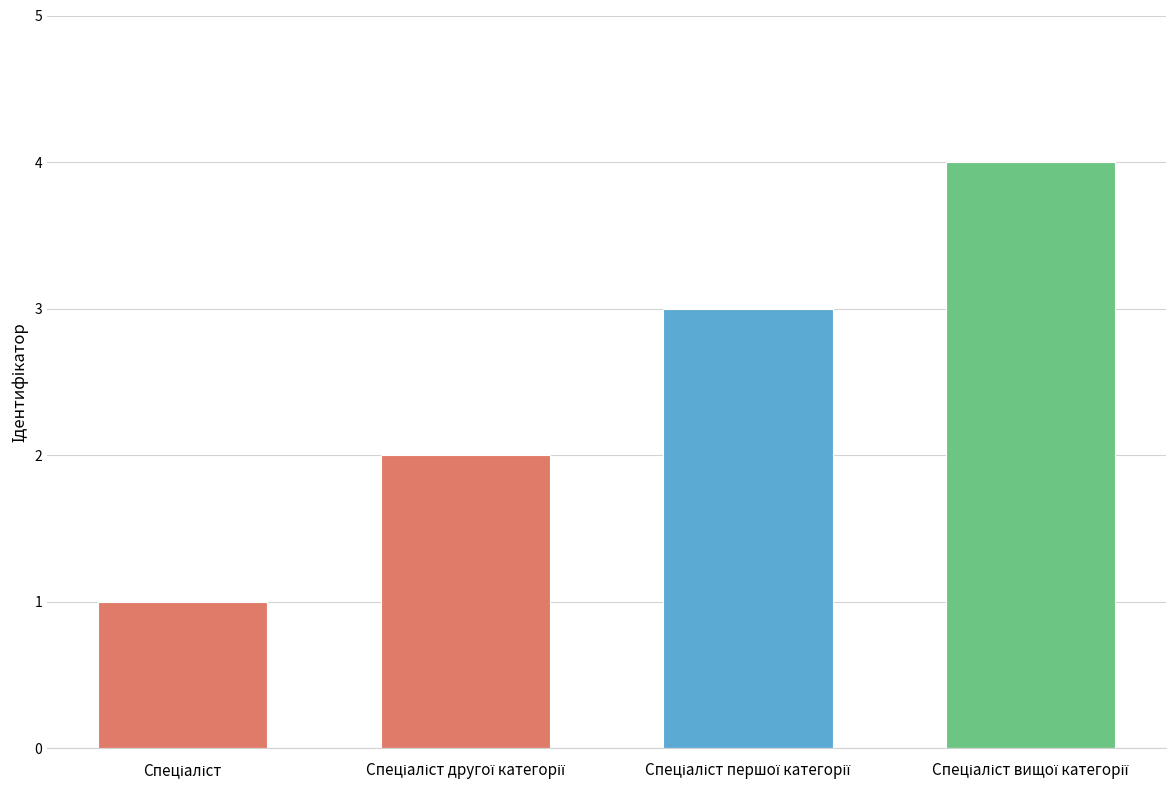

What is the difference between the maximum and minimum values?

3